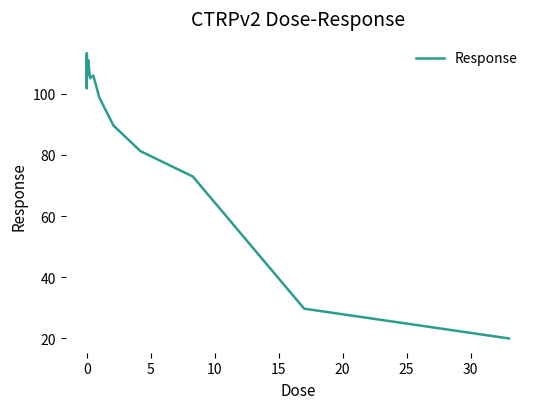

How many lines are shown in the chart?

1